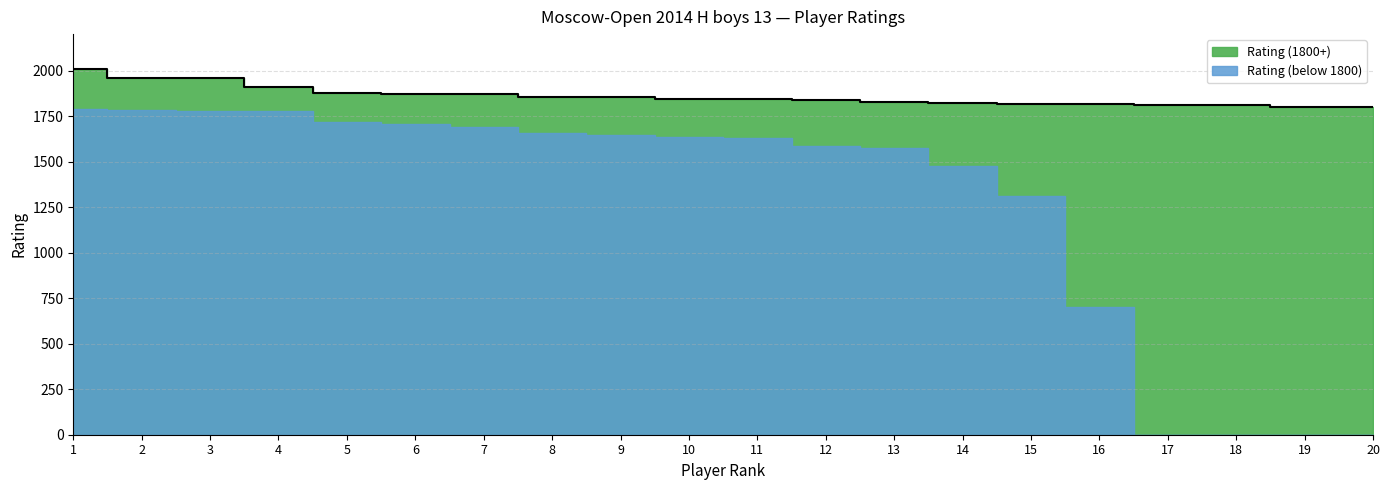

Count the number of categories in the chart.

20